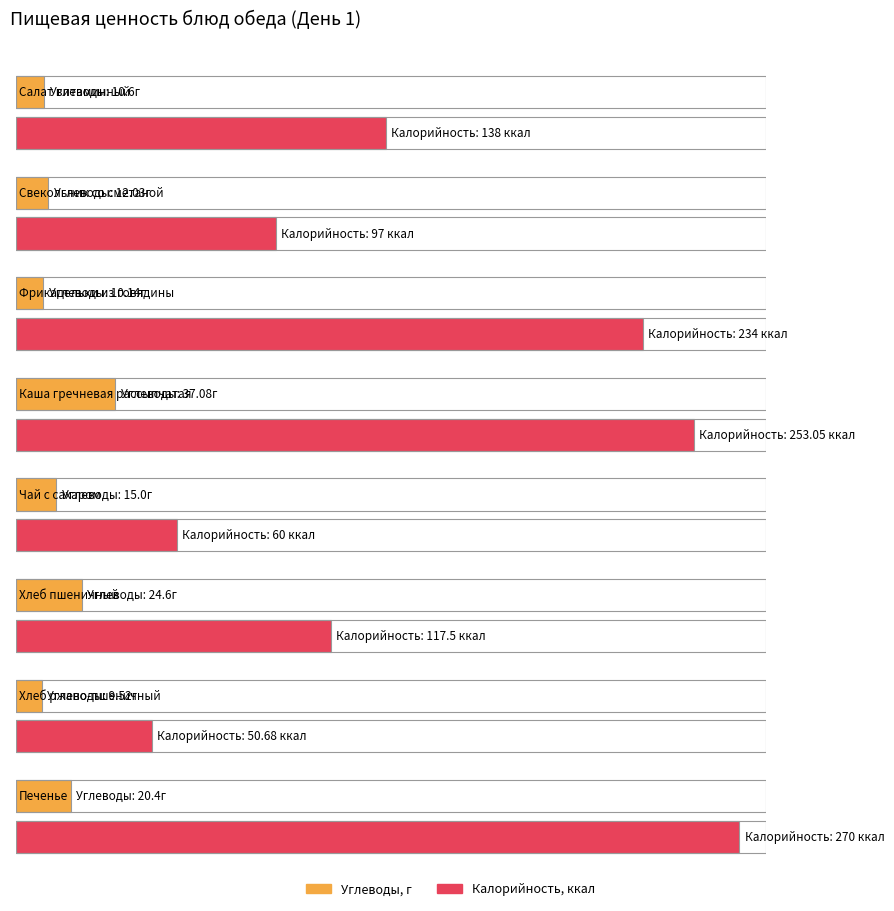

What is the difference between the Углеводы values at Хлеб пшеничный and Чай с сахаром?

9.6